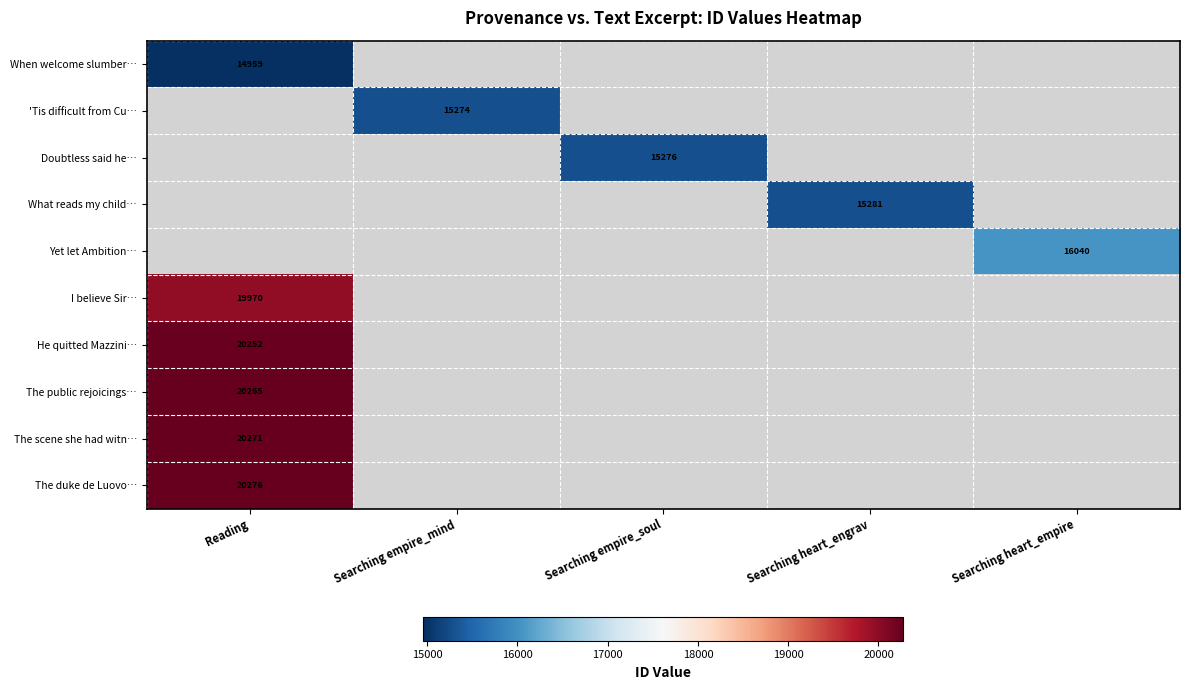

The value of When welcome slumber… at Reading is 23814. True or false?

False